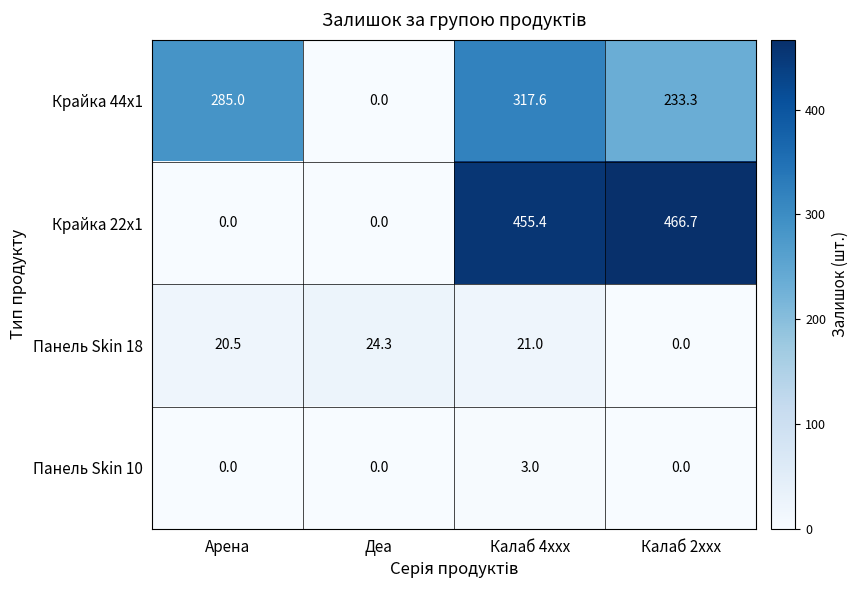

What is the total value across all series at Арена?

305.5